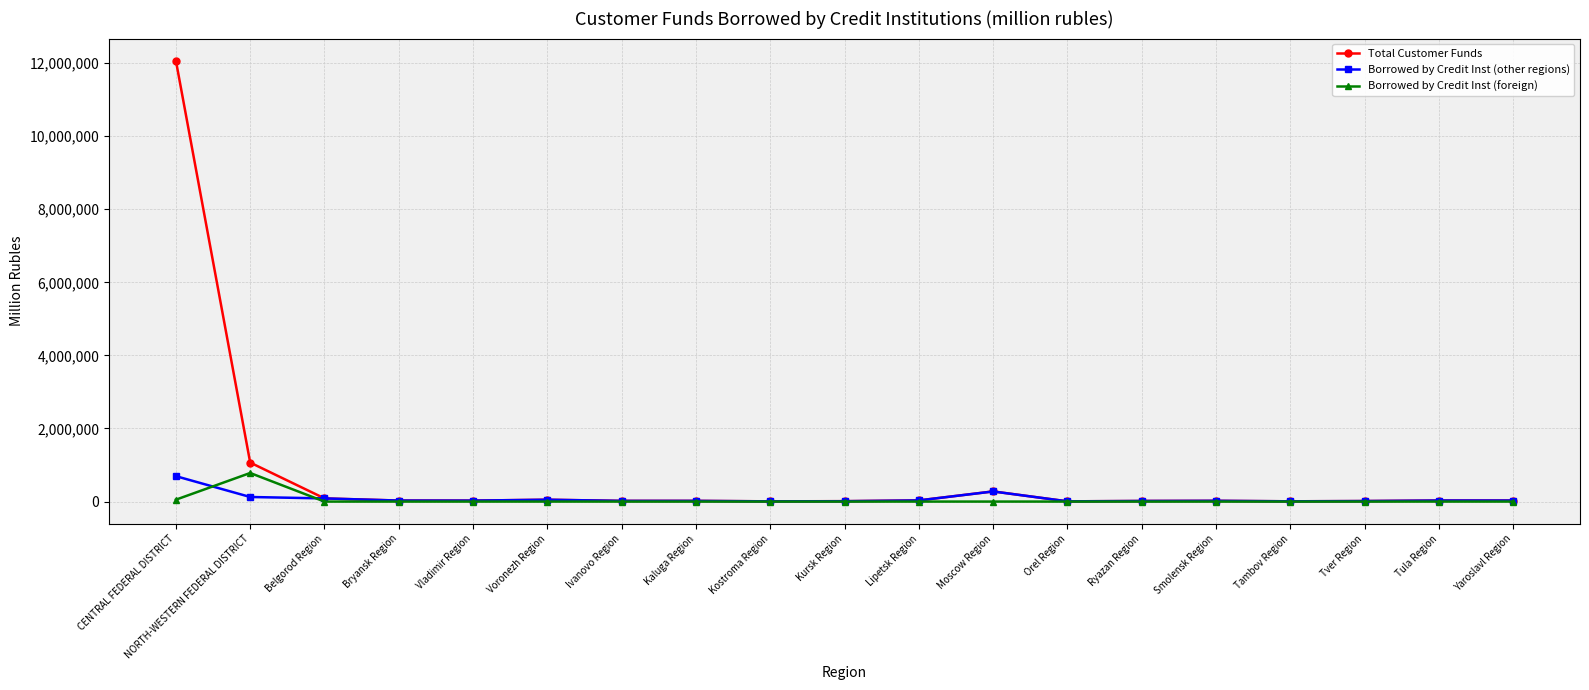

What is the value of the Borrowed by Credit Inst (other regions) point at the 19th from the left?

28585